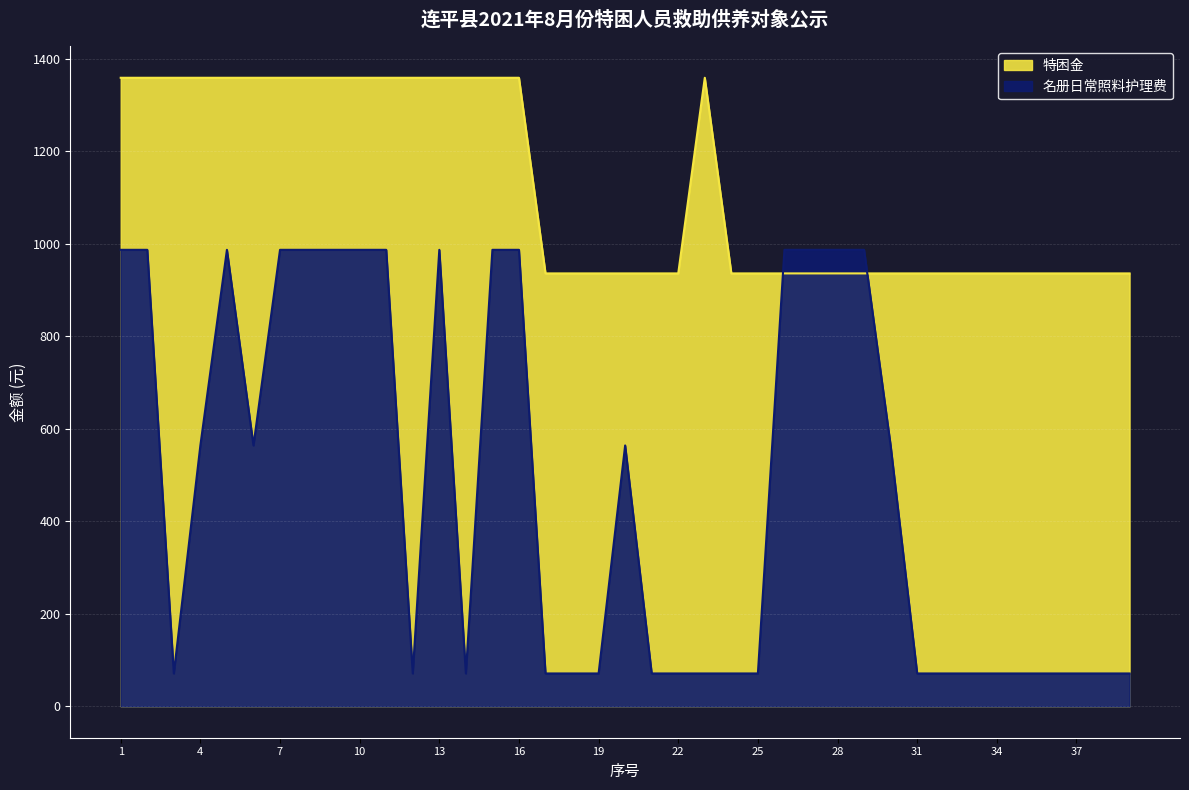

Which series has the widest spread of values?

名册日常照料护理费